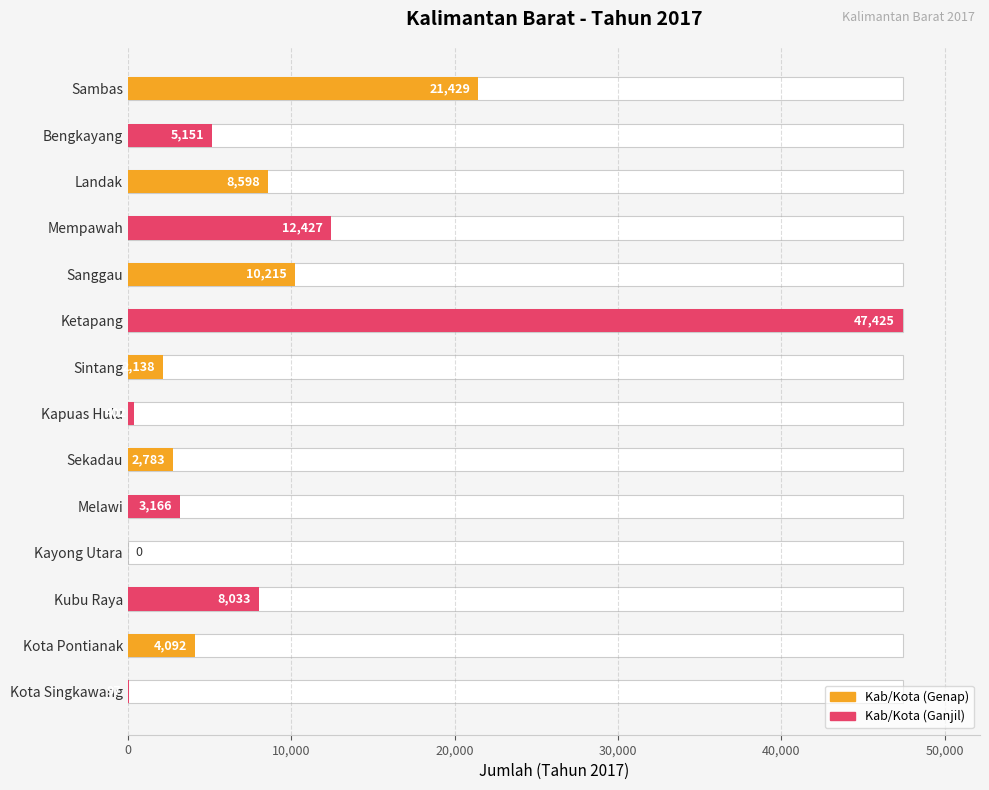

What is the value of the 8th bar from the left?

402